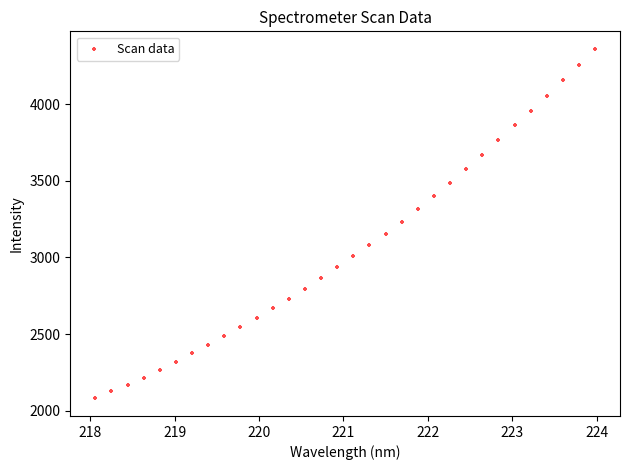

What is the range of X values (max minus min)?

5.9